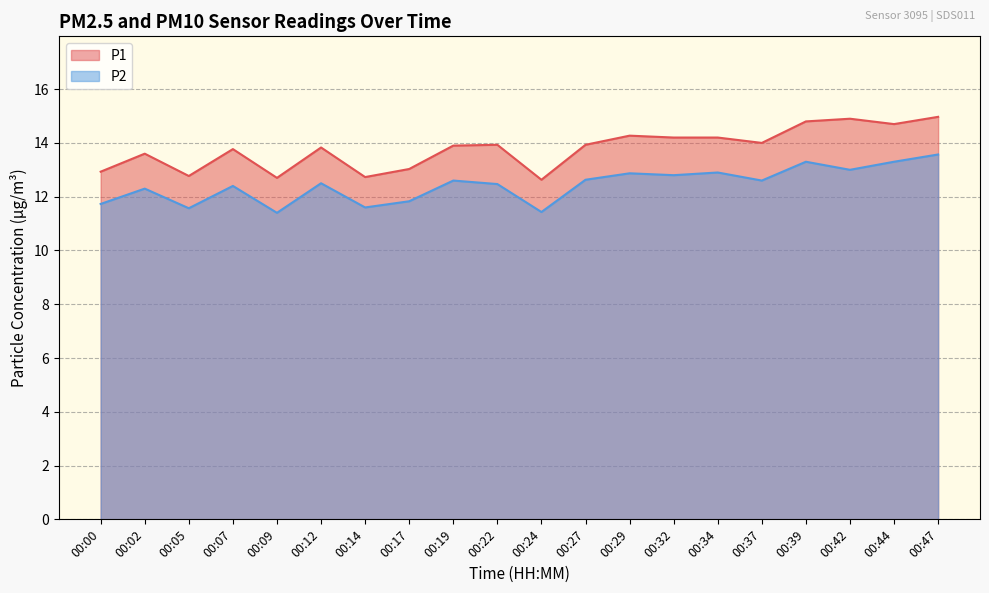

True or false: P1 has a value of 14.9 at 00:42.

True